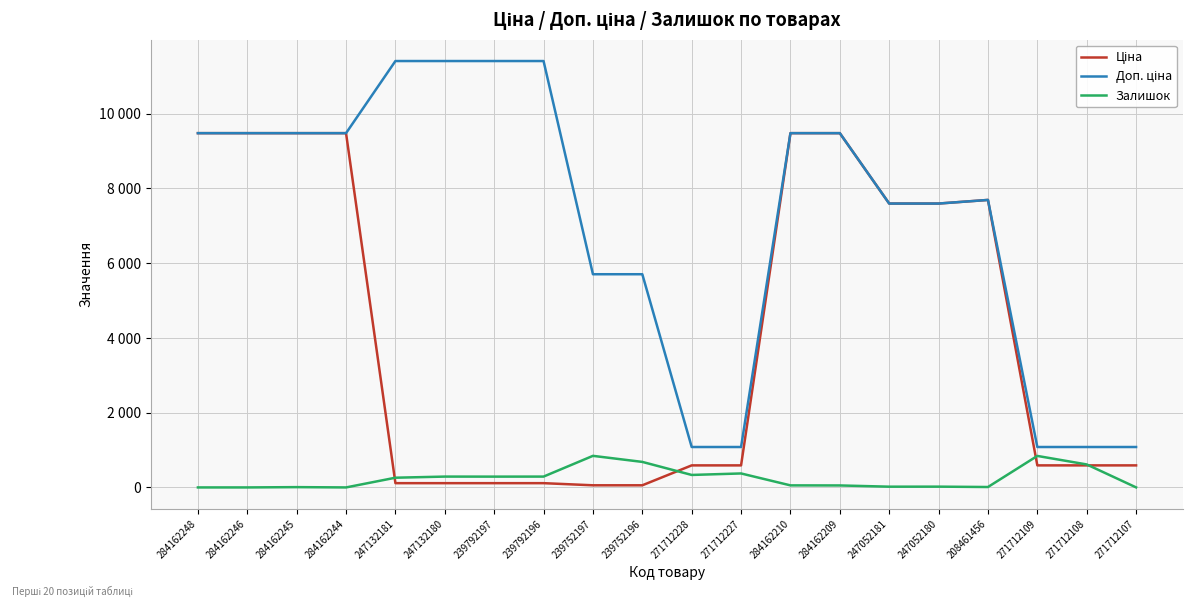

What is the approximate value of Ціна at 239752196?

57.0